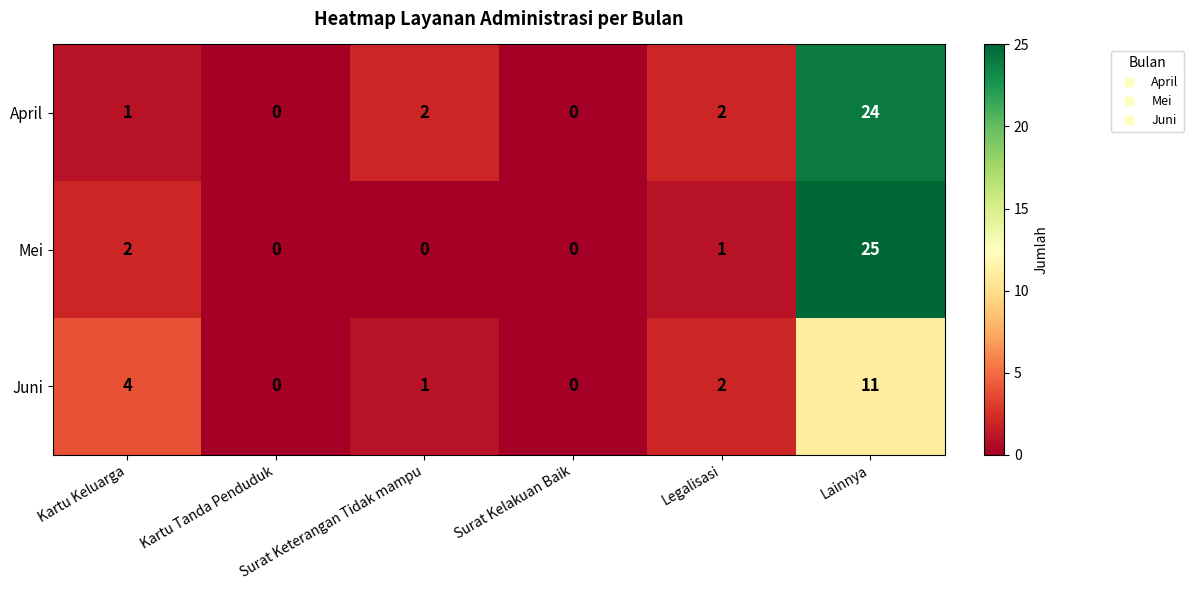

What is the sum of the Mei values at Surat Keterangan Tidak mampu and Lainnya?

25